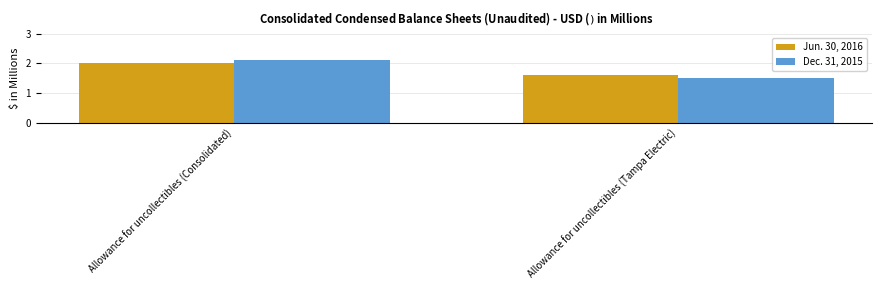

How many values in the Dec. 31, 2015 series exceed 2?

1